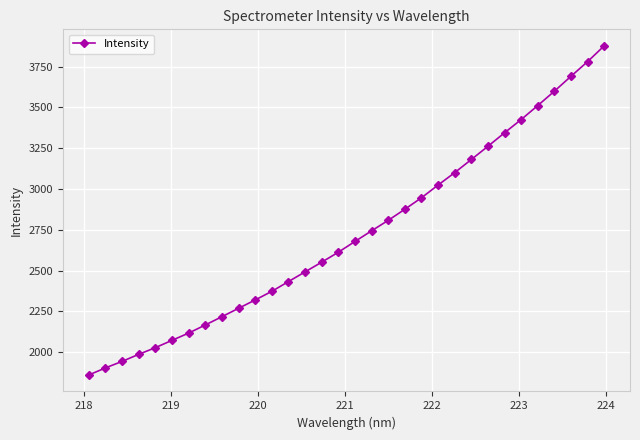

What is the difference between the maximum and minimum values?

2017.1